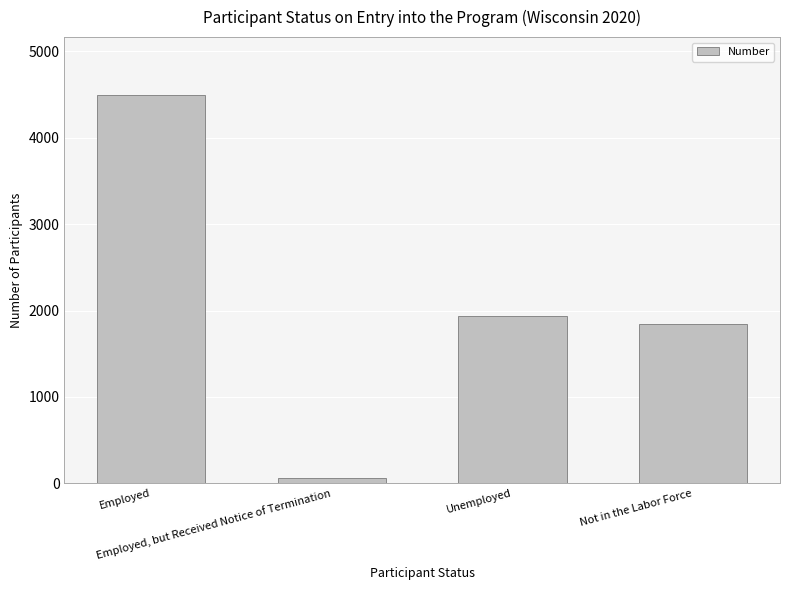

The chart shows a value of 4491 at Employed. True or false?

True